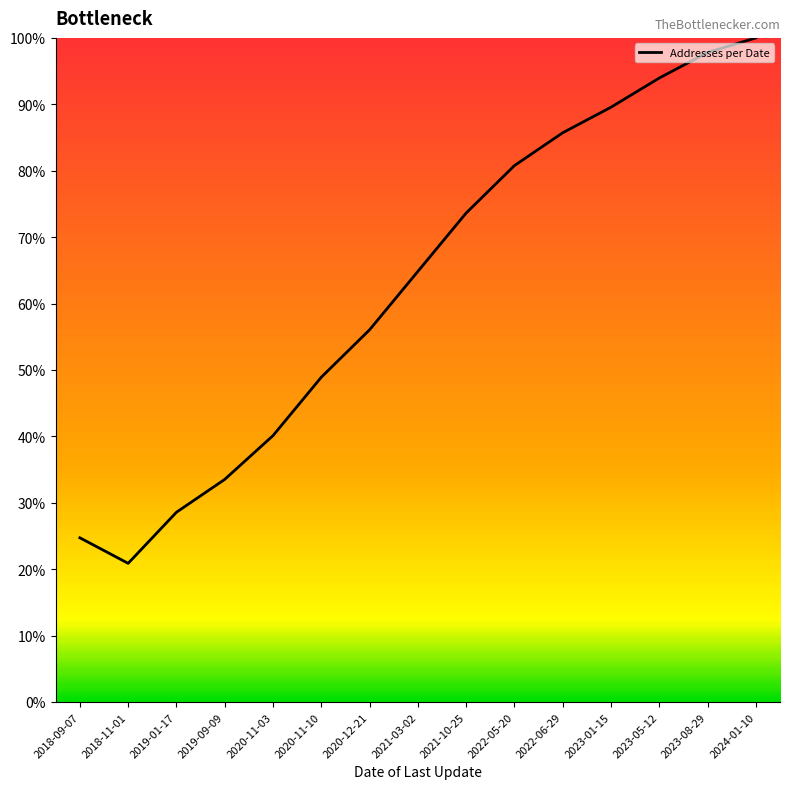

What is the change in value from 2018-09-07 to 2020-11-10?

+24.2